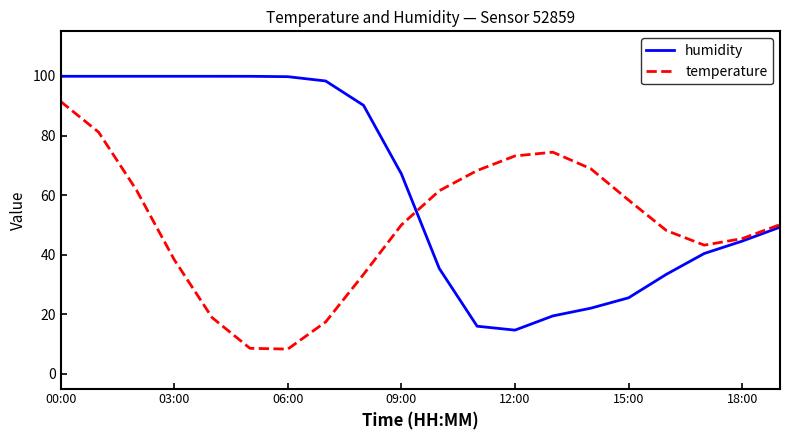

What is the maximum value shown in the chart?

99.9